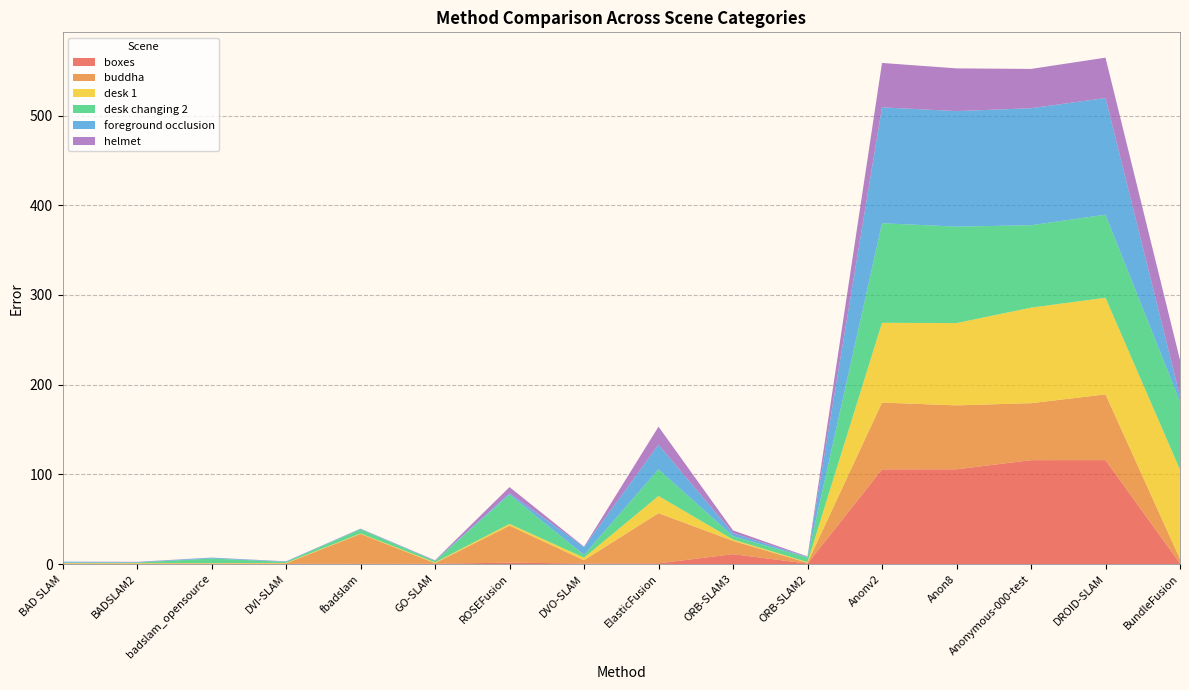

Reading left to right, what are all the values shown in this chart?

boxes: 0.2	0.2	0.2	0.3	0.2	0.3	1.5	0.6	0.8	11.0	0.5	105.6	105.6	115.8	115.9	0.7
buddha: 0.3	0.2	0.3	0.4	33.3	0.6	41.2	3.6	55.9	14.8	0.9	74.4	71.3	63.5	73.3	4.9
desk 1: 0.5	0.6	0.5	0.6	0.5	0.8	2.0	2.9	19.2	1.5	0.8	89.0	91.8	106.5	107.8	99.5
desk changing 2: 0.6	0.6	5.1	1.2	4.7	1.6	32.6	3.0	29.7	3.7	5.1	111.1	107.5	91.9	92.6	75.7
foreground occlusion: 0.9	0.5	0.9	0.4	0.4	0.4	1.6	8.8	27.5	3.4	0.6	129.2	128.8	130.5	130.1	6.3
helmet: 0.1	0.3	0.2	0.2	0.3	0.5	6.8	0.4	20.1	3.1	0.6	49.5	47.7	43.8	45.0	40.5